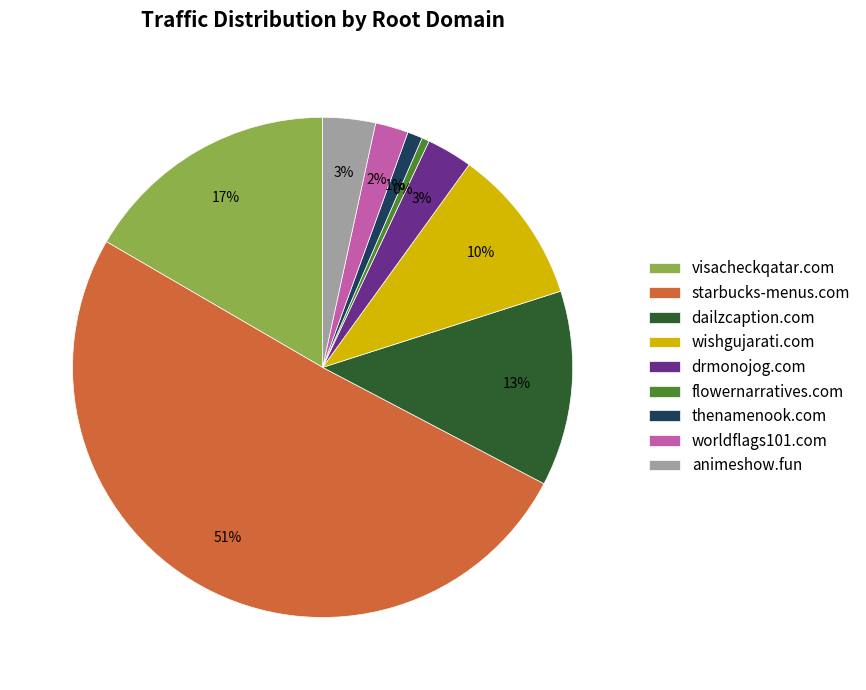

What is the majority slice?

starbucks-menus.com